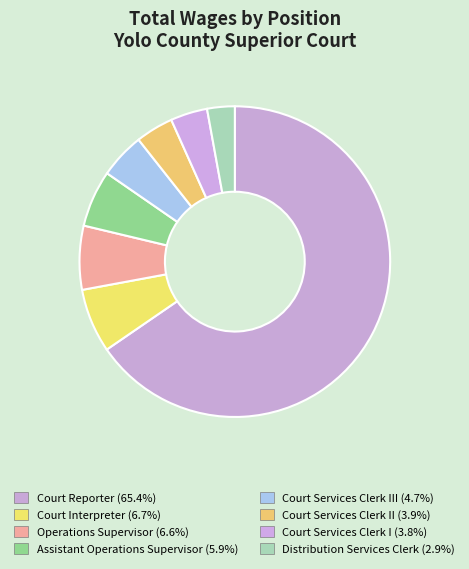

Which category accounts for the majority?

Court Reporter